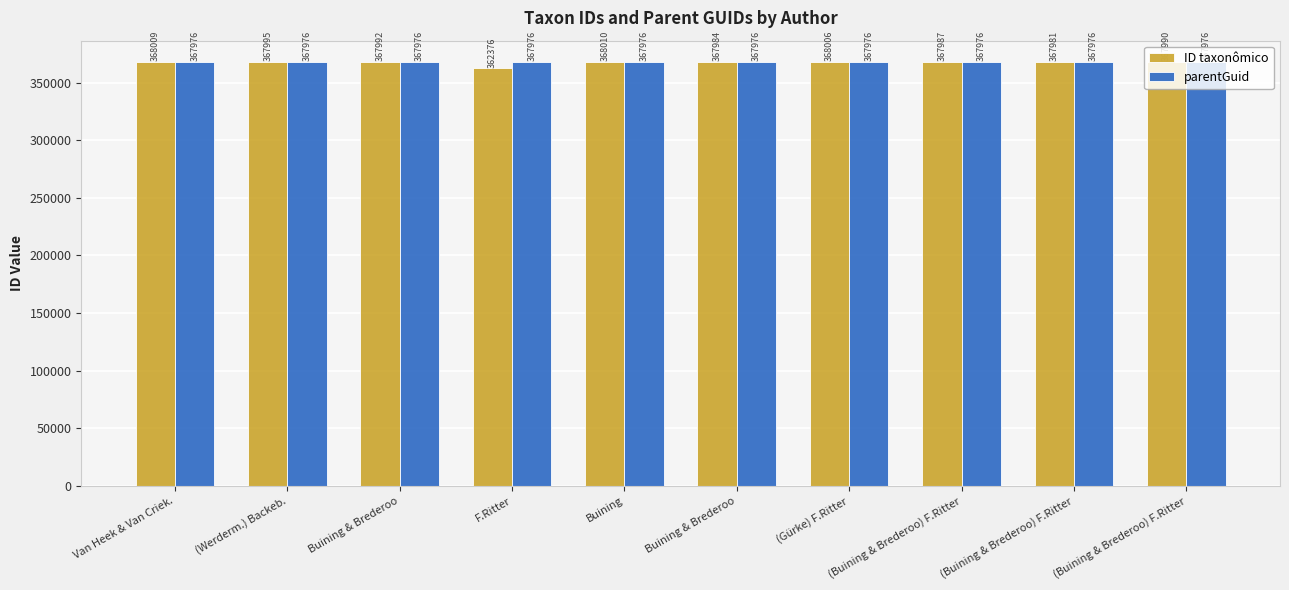

How many series are shown in this chart?

2